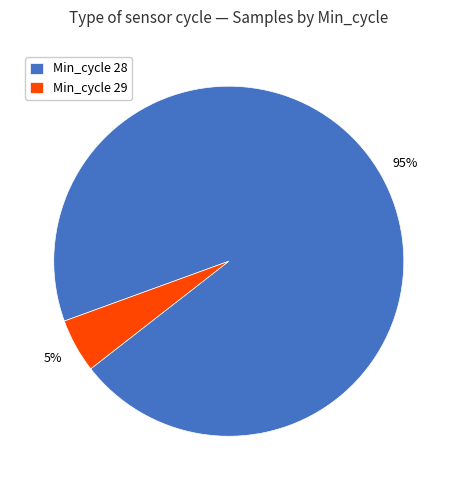

How many slices are in this pie chart?

2